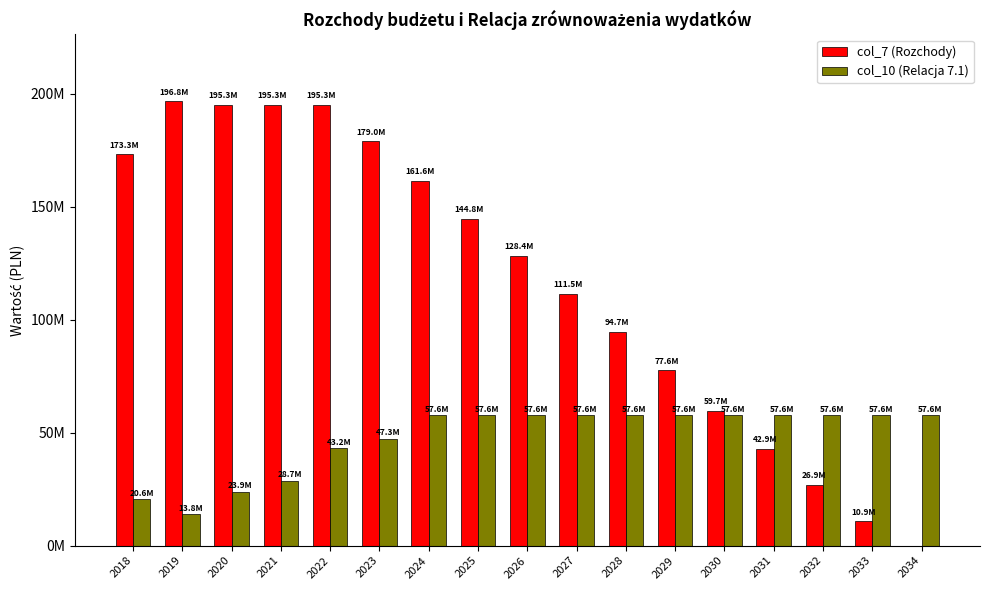

Which series has the largest total across all categories?

col_7 (Rozchody)